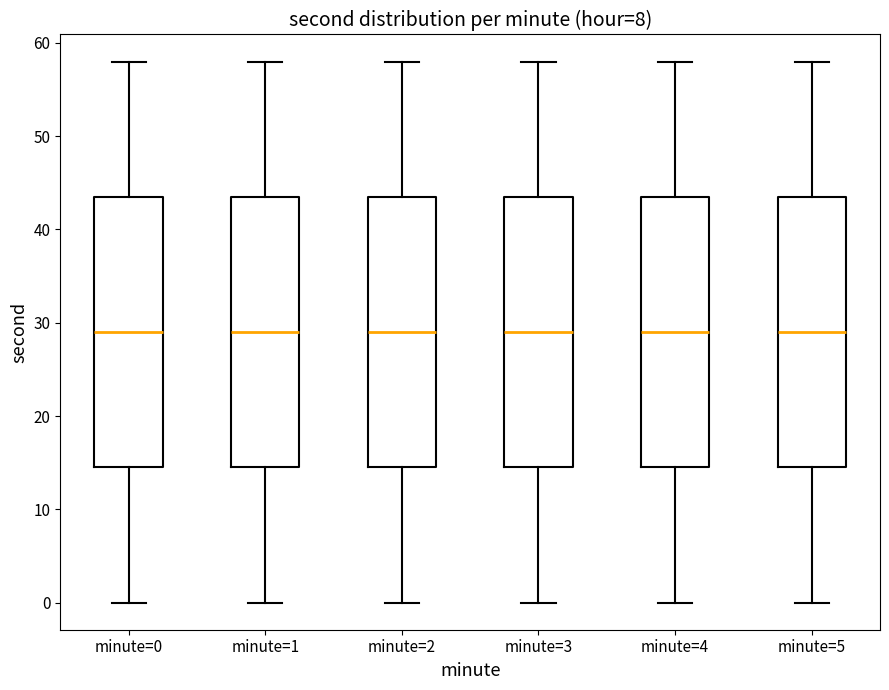

Reading left to right, transcribe this box plot: for each box, give where its median line is, the range the box spans, and where its two whiskers end, as read against the y-axis. The values are not printed on the chart, so give them approximately, as read against the axis.

minute=0: median 29, box 15 to 44, whiskers 0 to 58
minute=1: median 29, box 15 to 44, whiskers 0 to 58
minute=2: median 29, box 15 to 44, whiskers 0 to 58
minute=3: median 29, box 15 to 44, whiskers 0 to 58
minute=4: median 29, box 15 to 44, whiskers 0 to 58
minute=5: median 29, box 15 to 44, whiskers 0 to 58